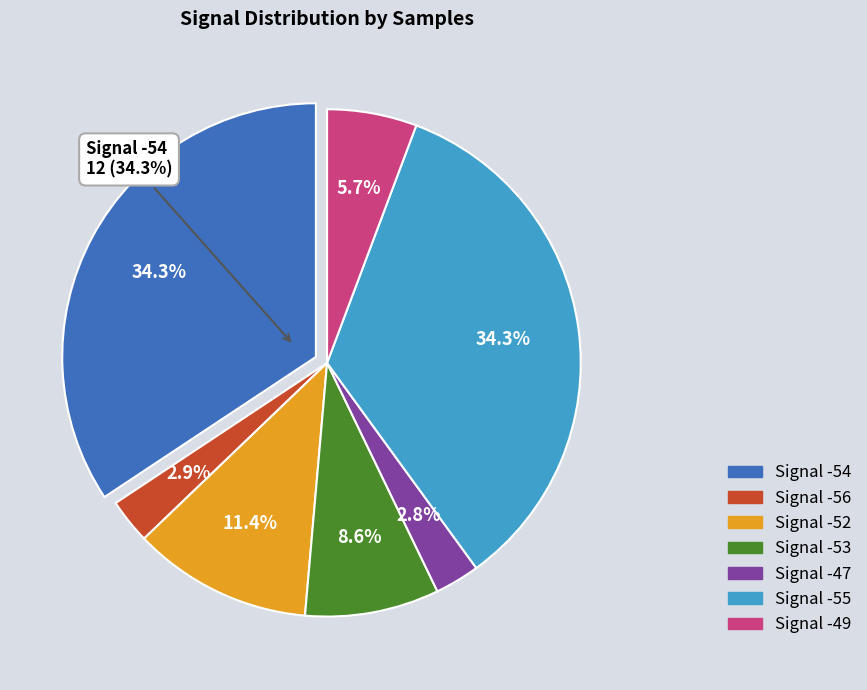

How many slices are in this pie chart?

7